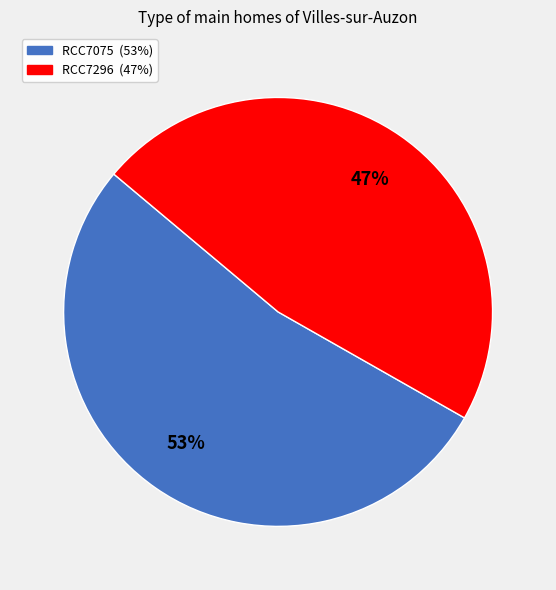

Does any single category account for the majority?

Yes